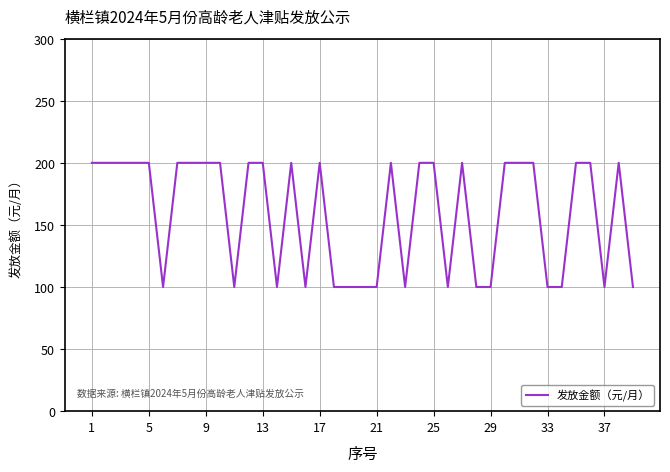

What is the difference between the maximum and minimum values?

100